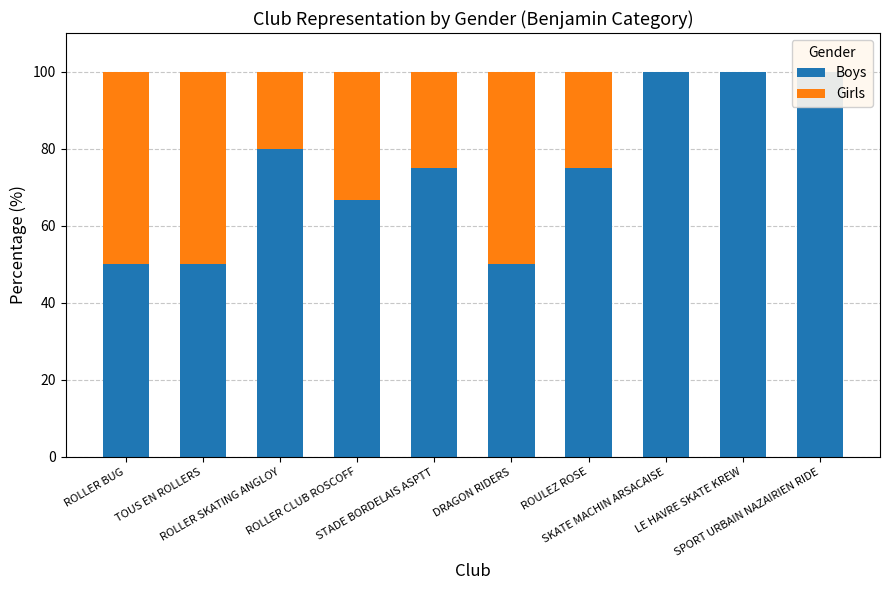

At which category is the sum across all series the highest?

ROLLER BUG